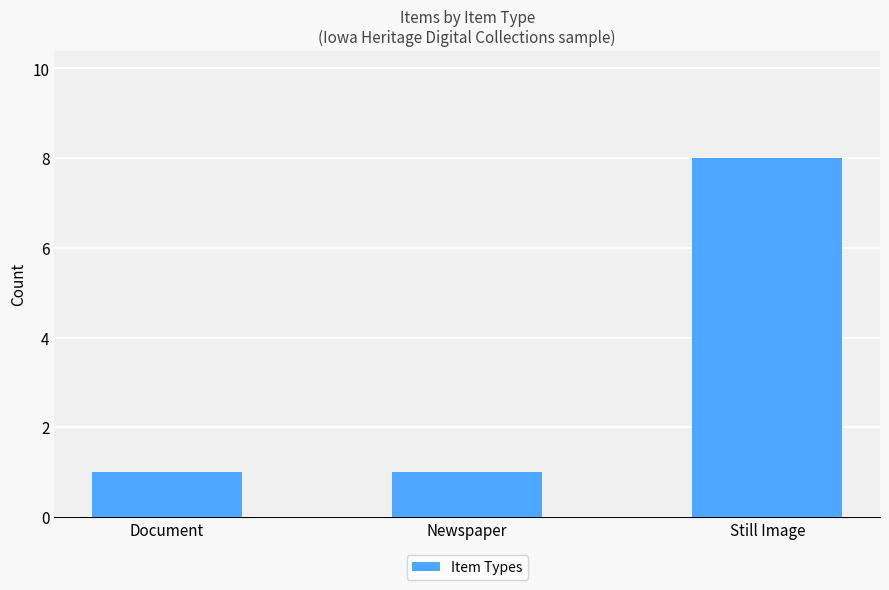

How many values are between 1 and 8?

3